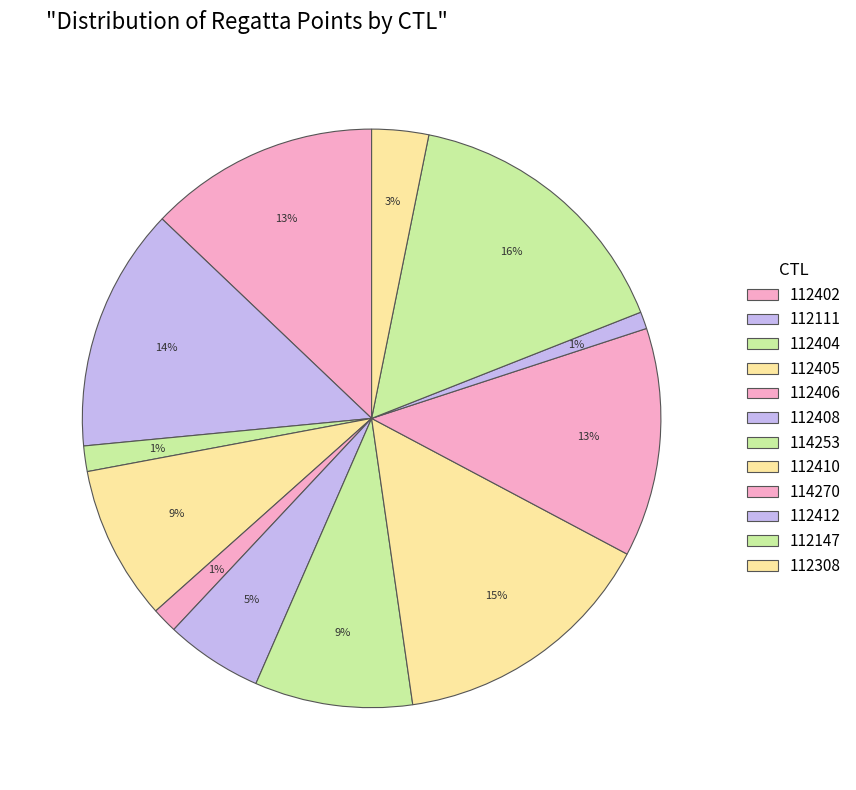

How many segments does this pie chart have?

12